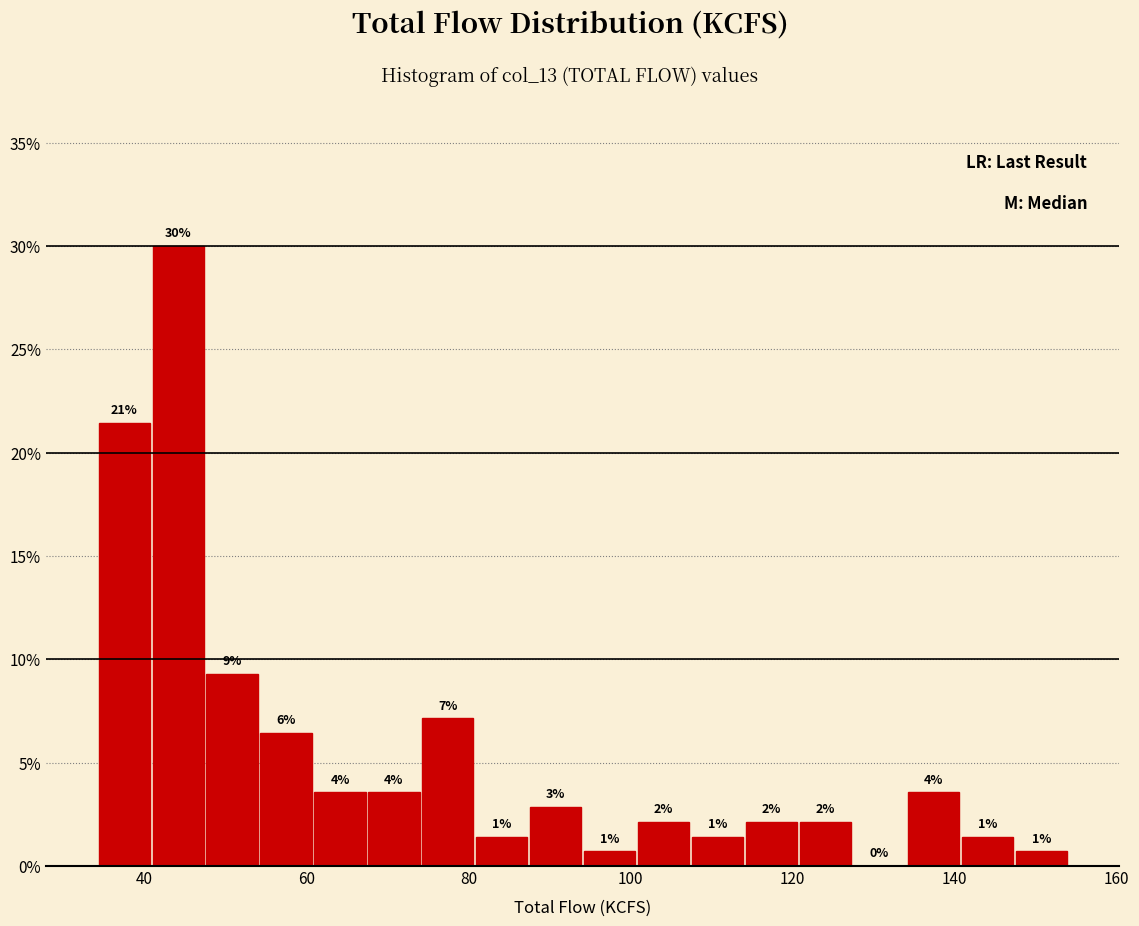

Read against the x-axis, roughly where is the centre of the tallest bar?

44